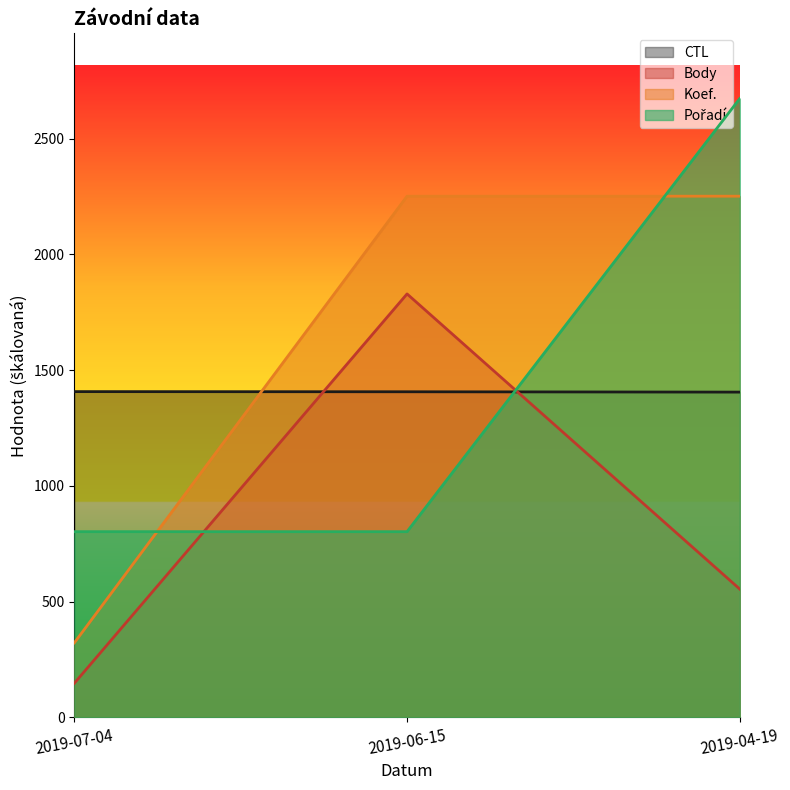

The value of Pořadí at 2019-07-04 is 256.7. True or false?

False